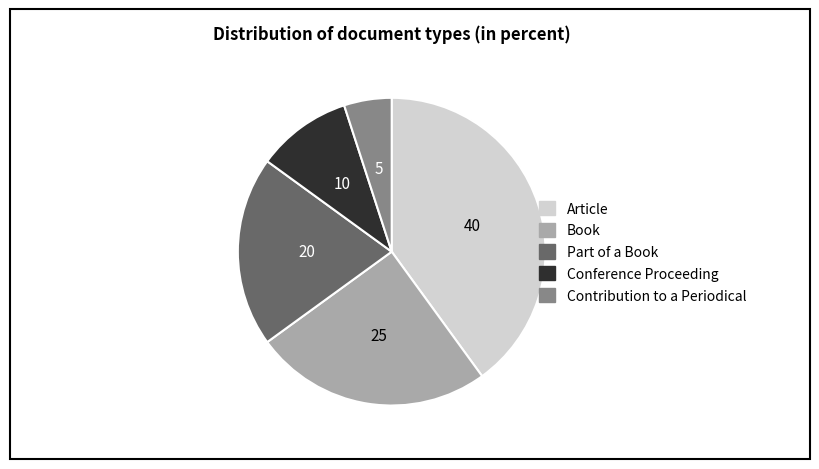

What is the largest slice in the pie chart?

Article